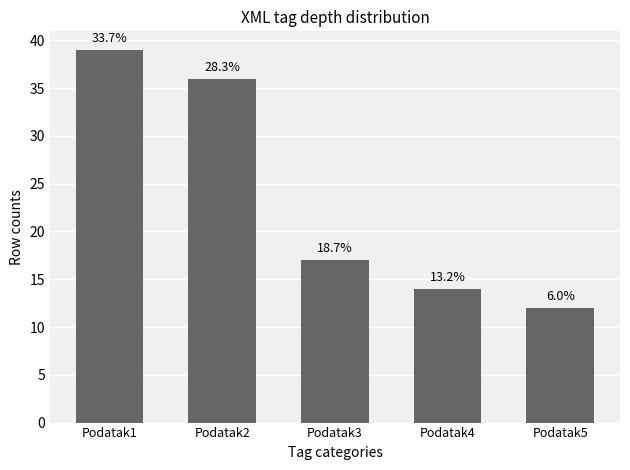

How many bars are there in total?

5